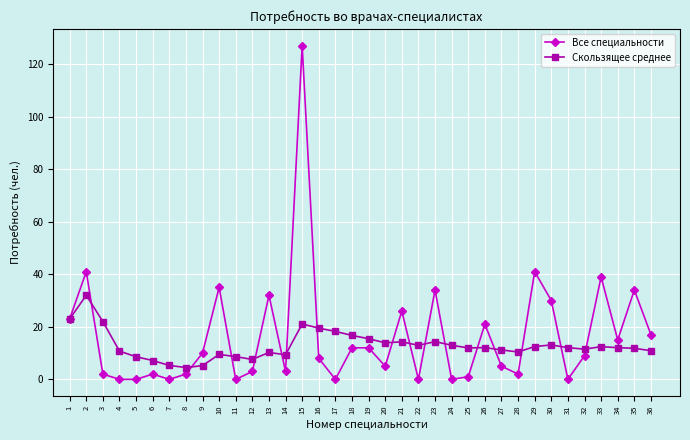

How many lines are shown in the chart?

2